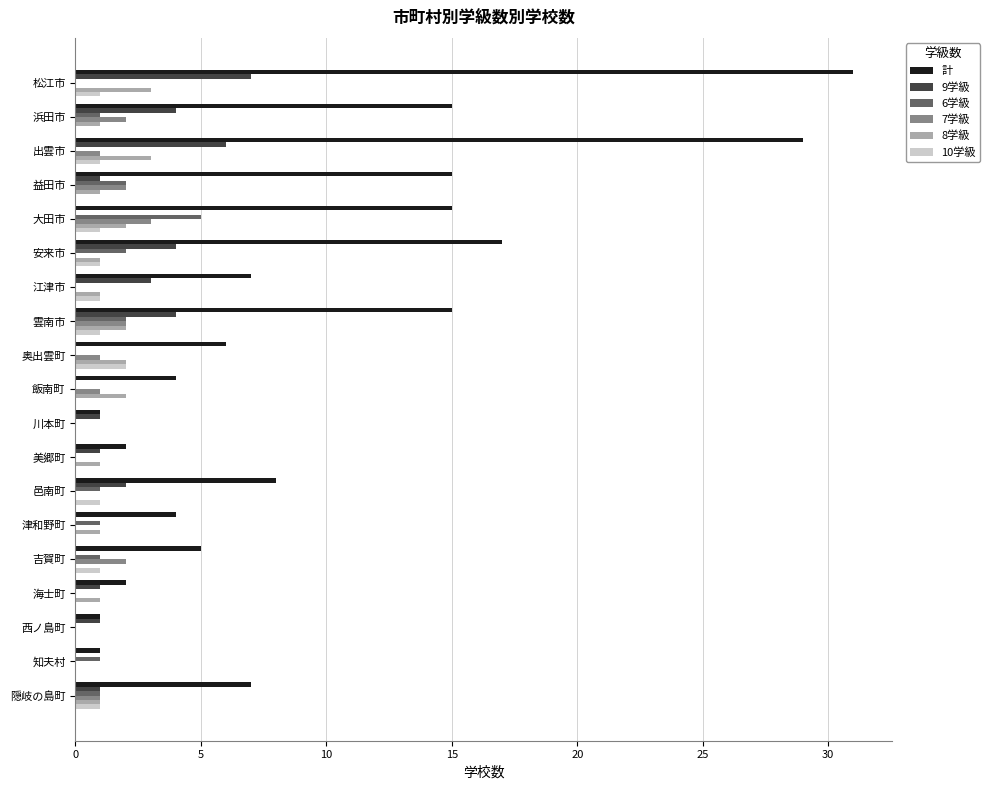

What is the maximum value shown in the chart?

31